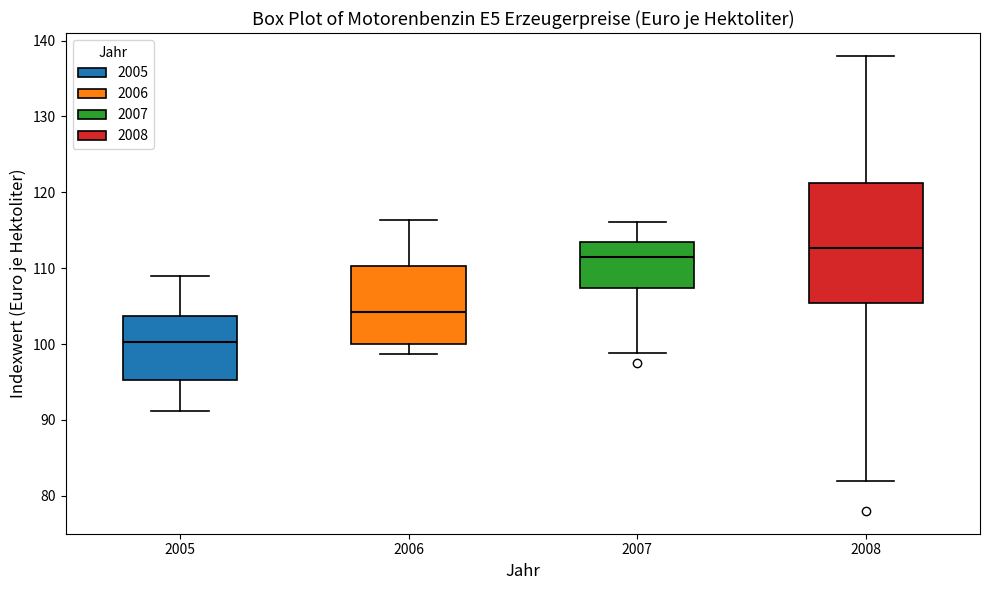

Reading left to right, read every box against the y-axis: the position of its median line, the range the box covers, and the ends of its whiskers. The values are not printed on the chart, so give them approximately, as read against the axis.

2005: median 100, box 95 to 104, whiskers 91 to 109
2006: median 104, box 100 to 110, whiskers 99 to 116
2007: median 112, box 107 to 113, whiskers 99 to 116
2008: median 113, box 105 to 121, whiskers 82 to 138